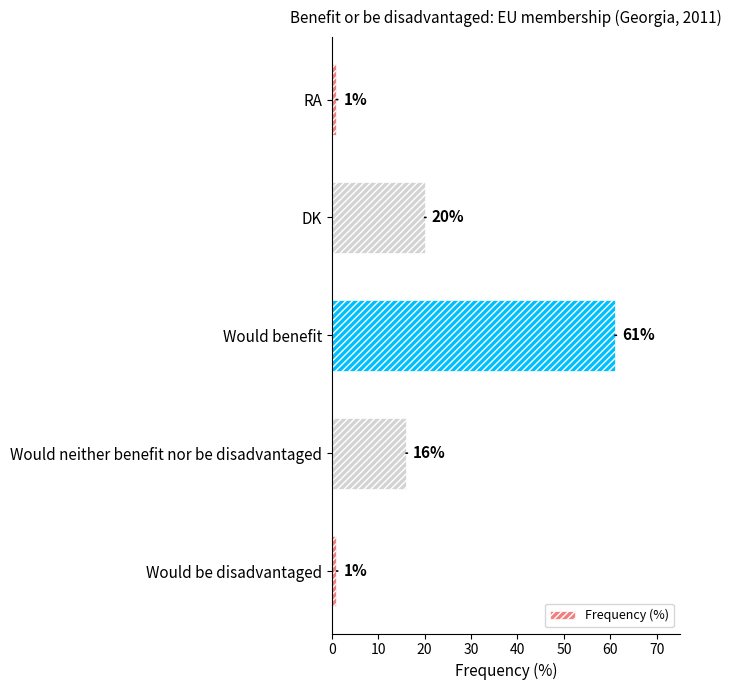

Count the number of data series in this chart.

1